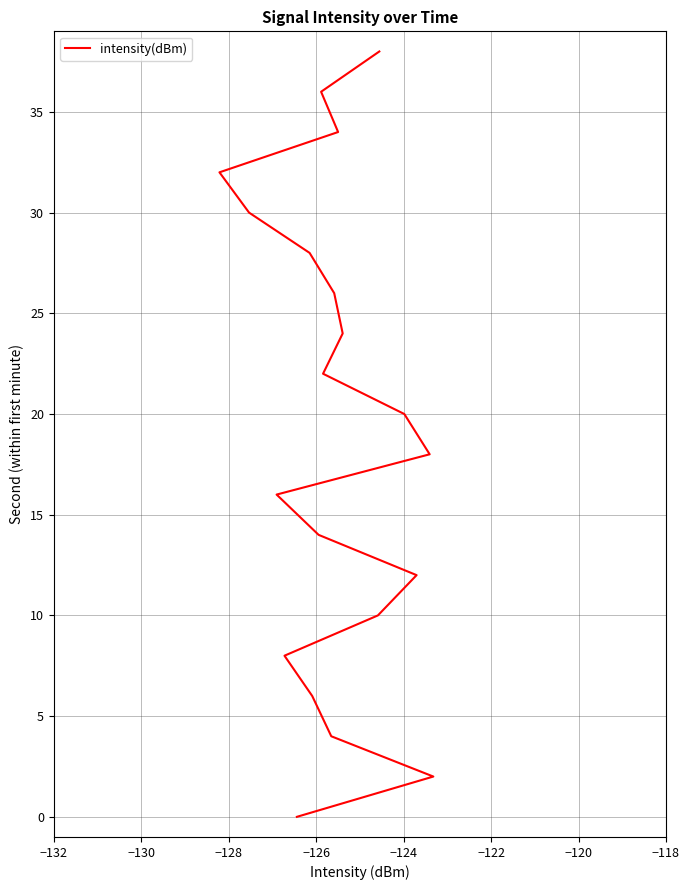

True or false: there are more than 1 points higher than both neighbors.

False